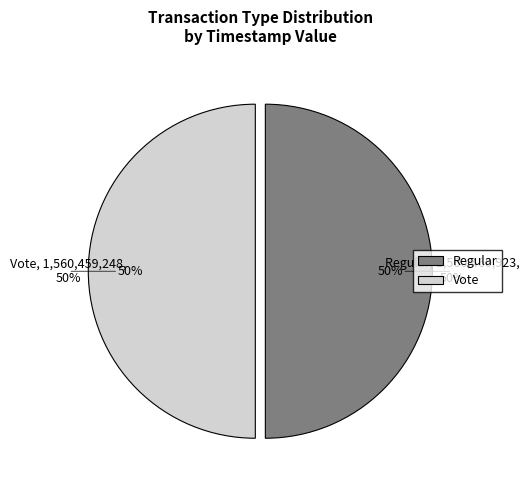

Approximately how many times larger is the value at Vote compared to Regular?

1.0